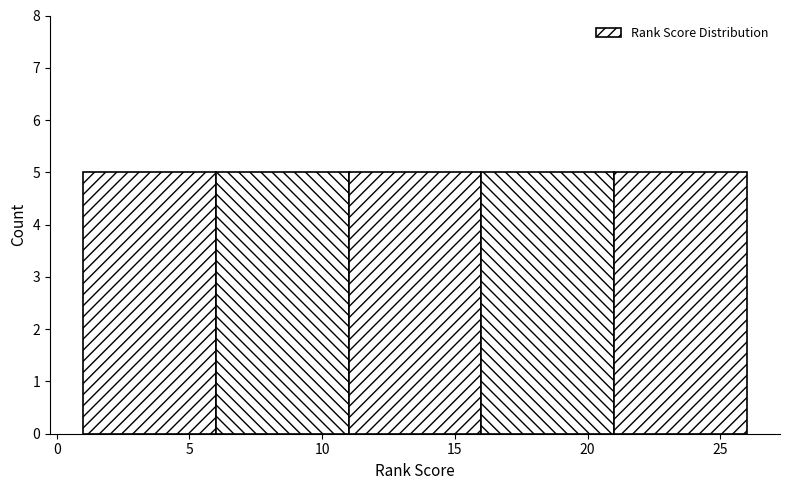

Reading left to right, list every bar in this chart as the range it spans on the x-axis followed by its height. The values are not printed on the chart, so give them approximately, as read against the axis.

1 to 6: 5
6 to 11: 5
11 to 16: 5
16 to 21: 5
21 to 26: 5